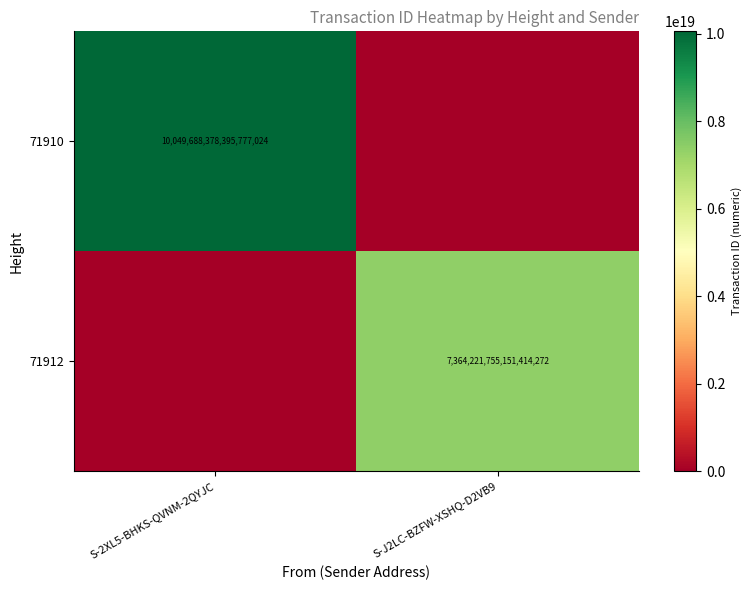

What is the spread (max minus min) of values at S-2XL5-BHKS-QVNM-2QYJC?

10049688378395777024